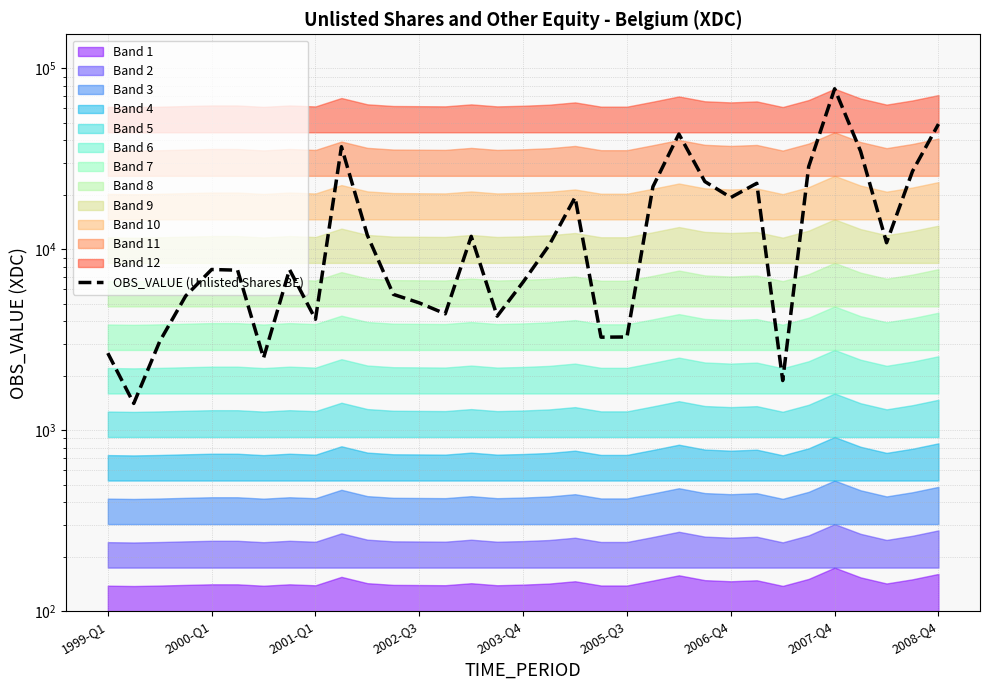

What is the change in value from 26 to 32?

+47273.3